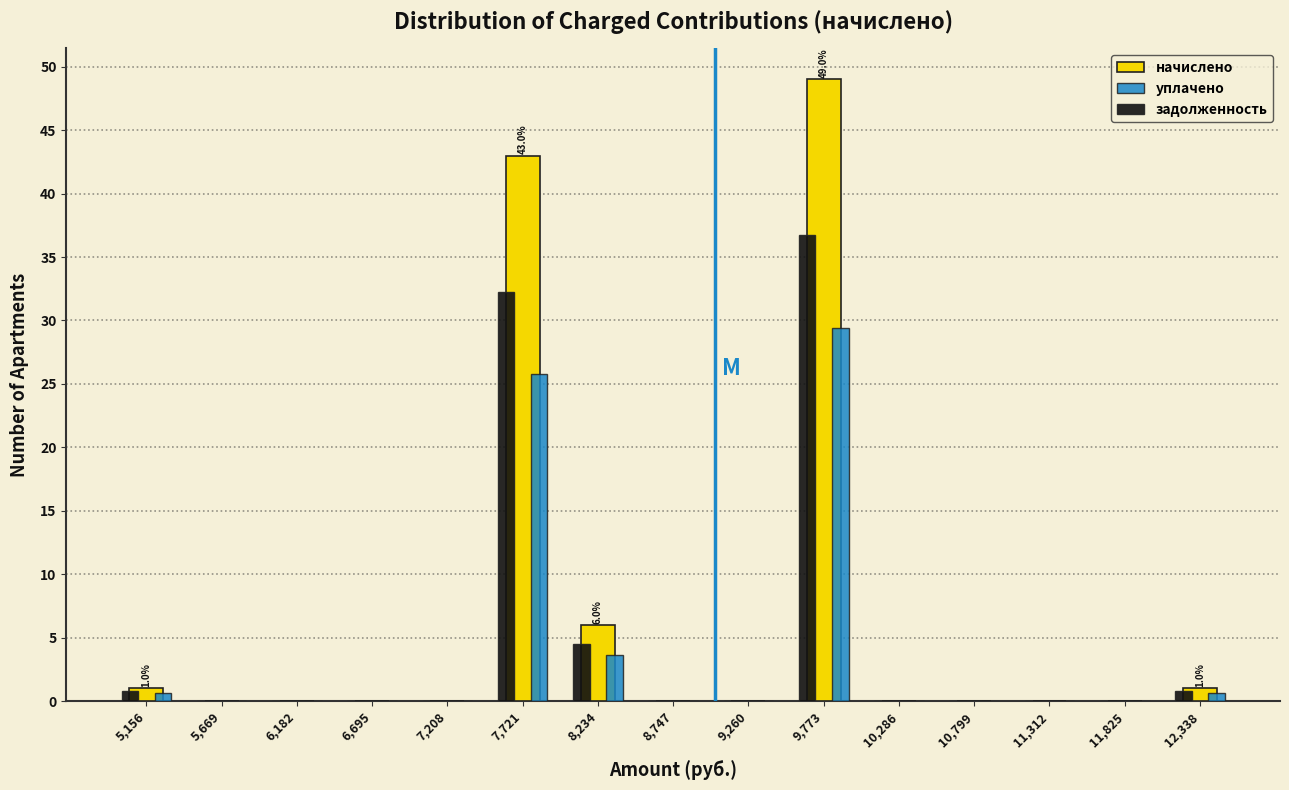

In the задолженность series, which range on the x-axis has the tallest bar?

9500 to 10000